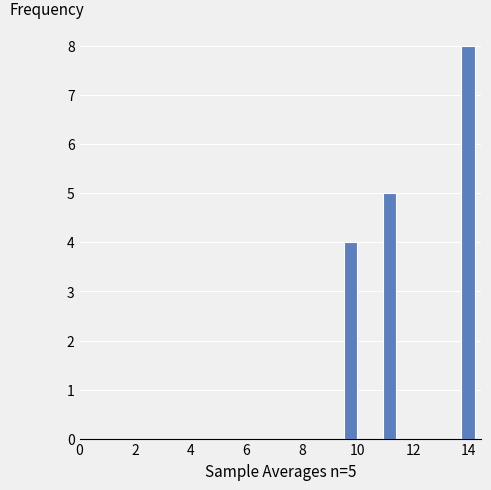

Read against the x-axis, roughly where is the centre of the tallest bar?

14.0